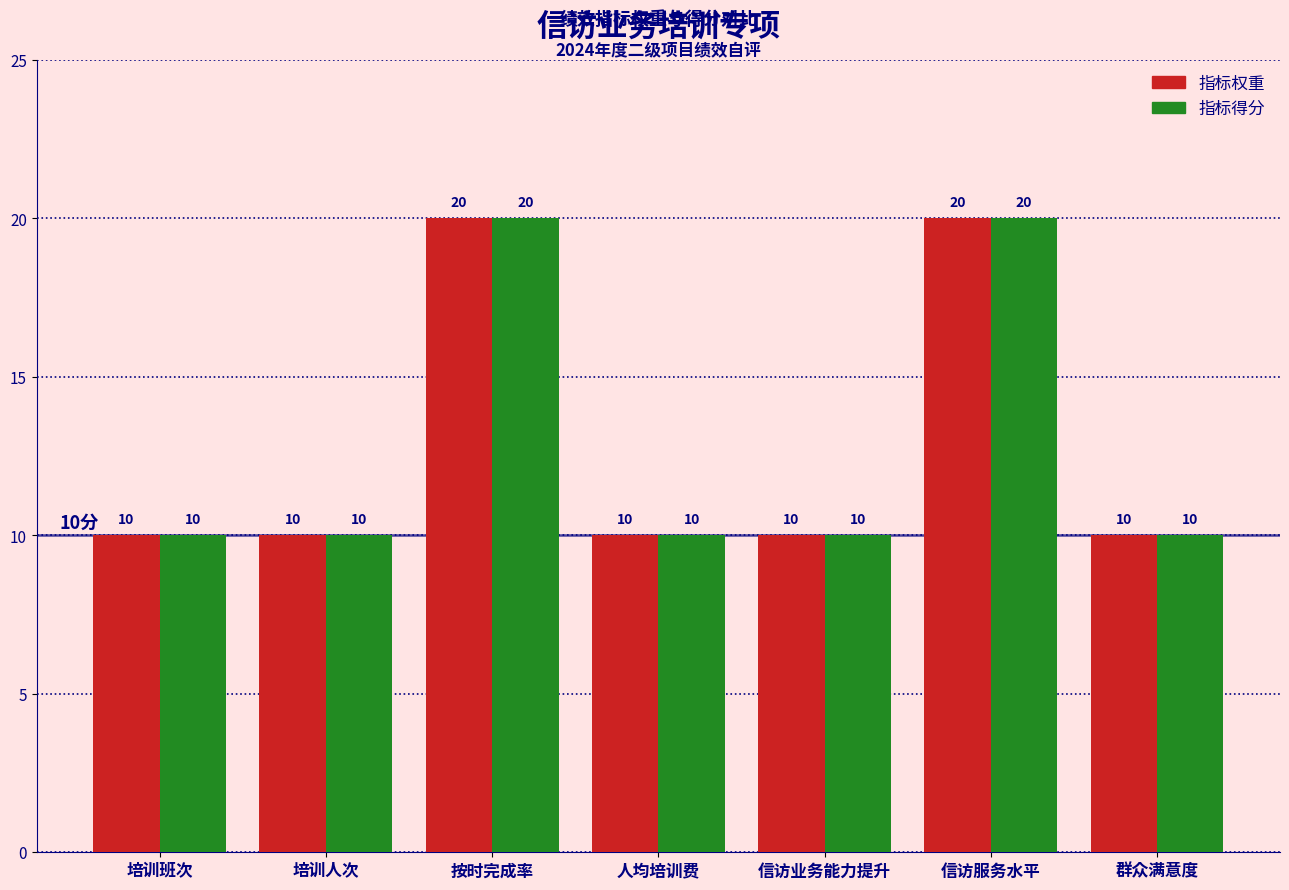

Reading left to right, list all the values displayed in this chart.

指标权重: 10	10	20	10	10	20	10
指标得分: 10	10	20	10	10	20	10